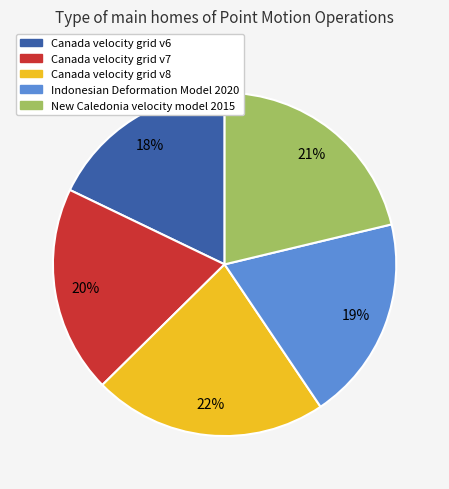

To the nearest percent, what portion does Canada velocity grid v7 represent?

20%